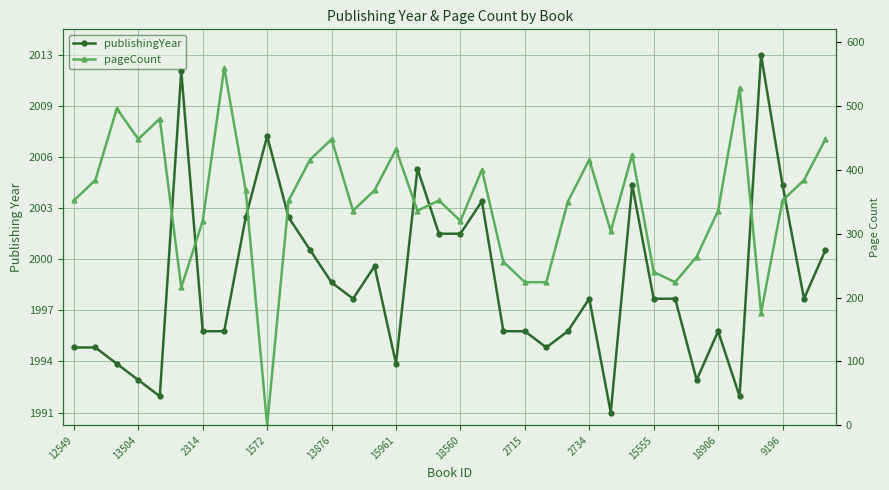

What is the difference between the pageCount values at 22 and 27?

16.0